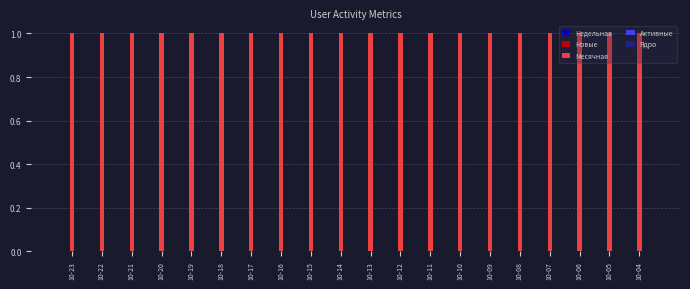

Which series has the largest total across all categories?

Месячная